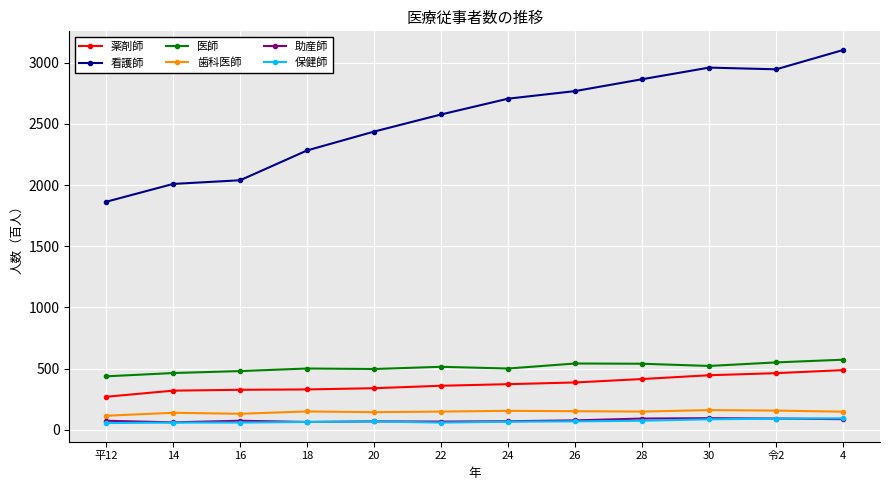

Does the chart display data point markers on the line(s)?

Yes